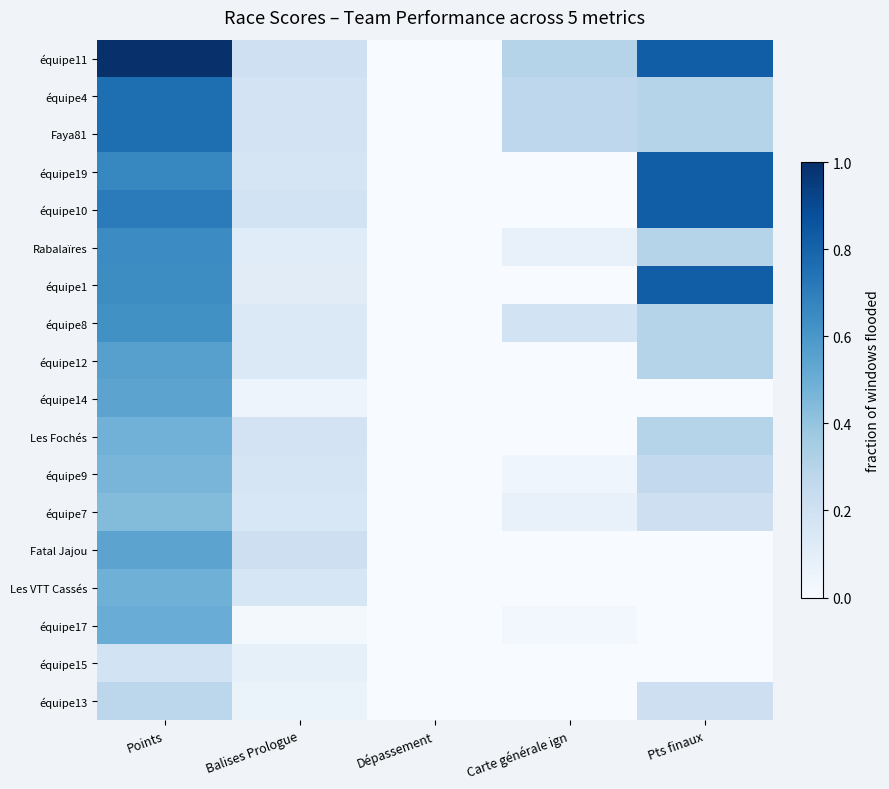

Which category has the lowest value across all series?

Dépassement